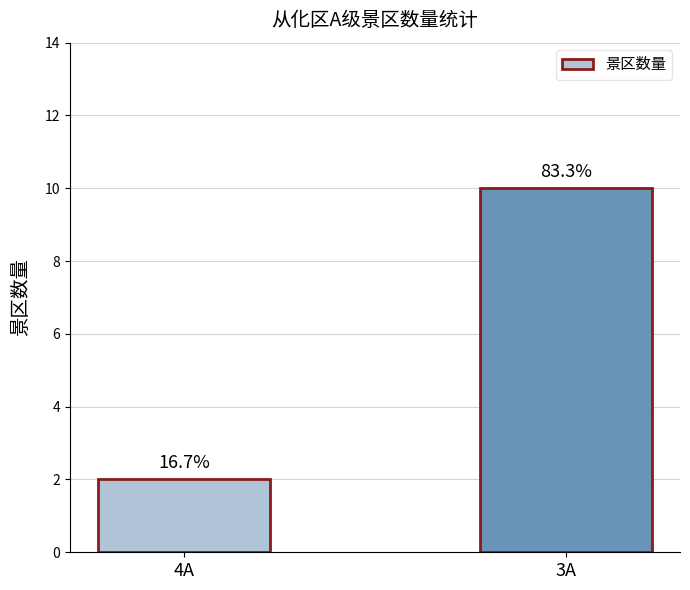

Which label corresponds to the smallest value in the chart?

4A